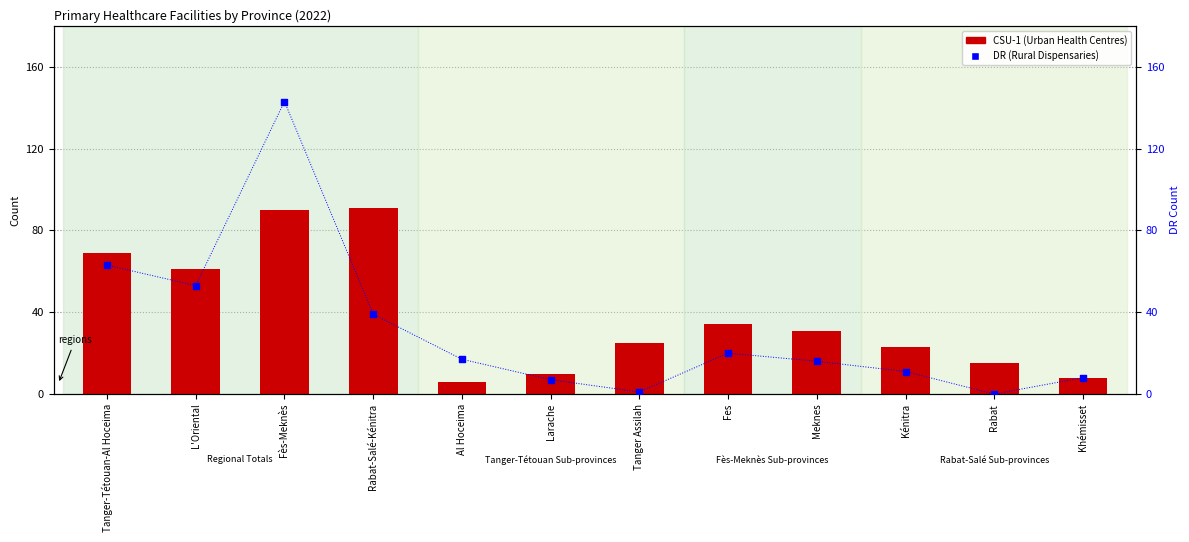

Which series has the largest total across all categories?

CSU-1 (Urban Health Centres)